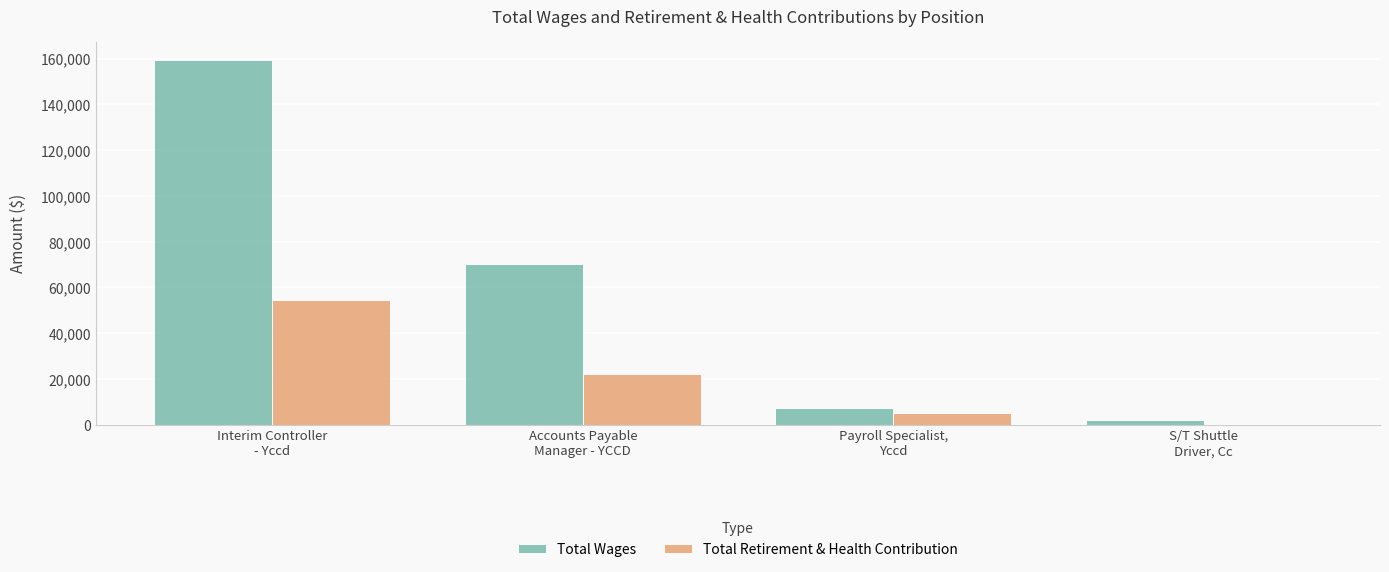

How many groups of bars are there?

4